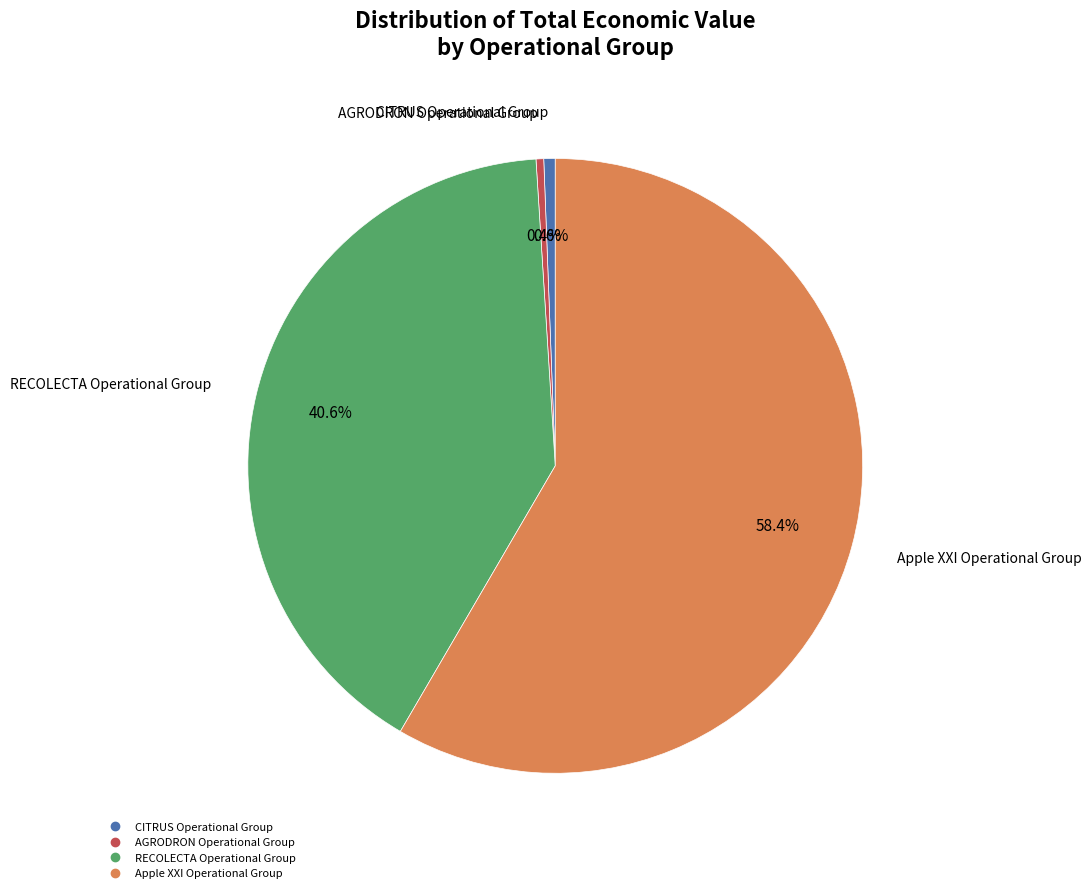

Combined, do Apple XXI Operational Group and CITRUS Operational Group account for over 50%?

Yes